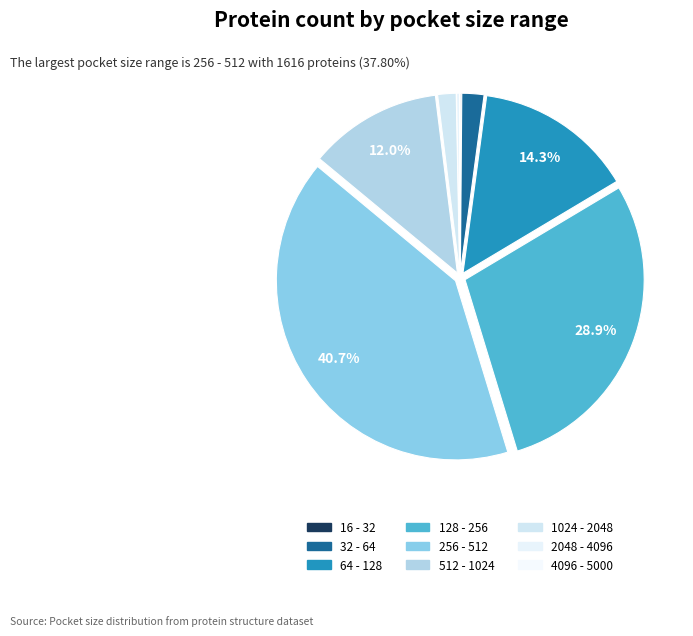

The 2048 - 4096 slice represents 6% of the pie. True or false?

False